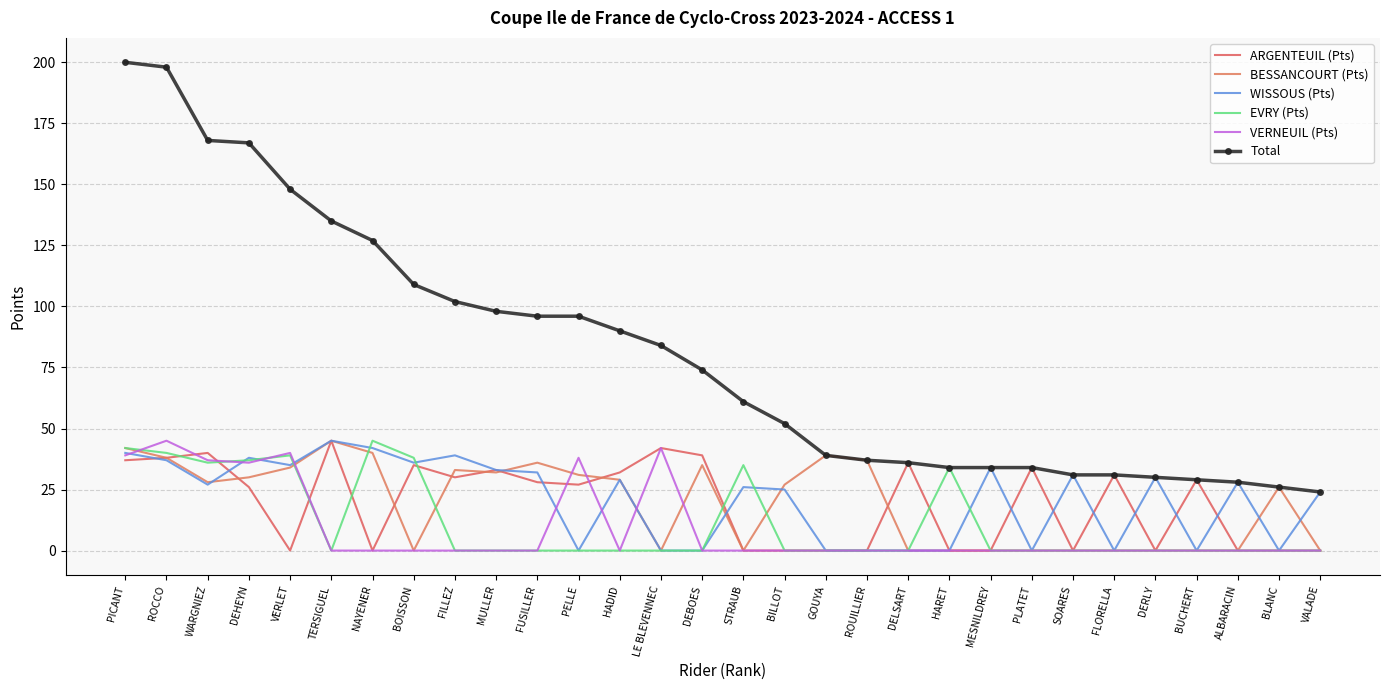

How many lines are shown in the chart?

6